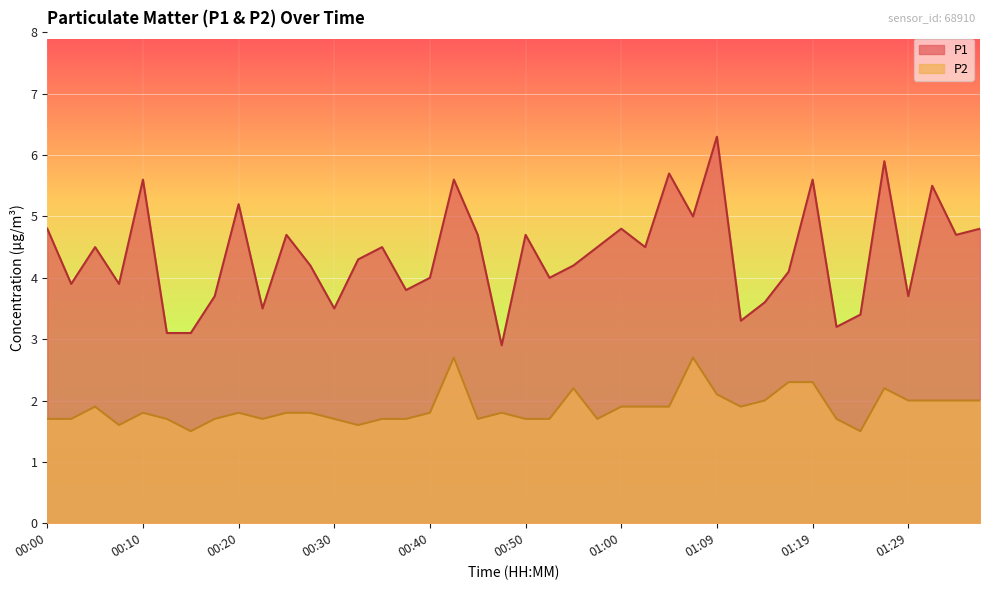

The P2 series shows 1.7 at 01:22. True or false?

True